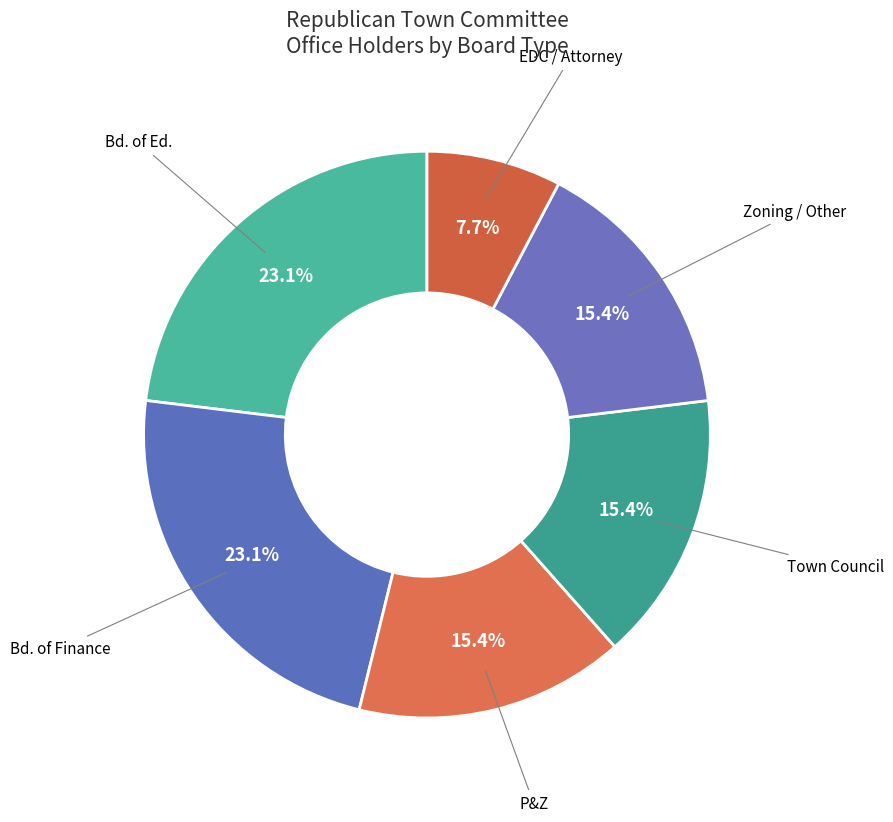

Which slice is the largest?

Bd. Of Ed.